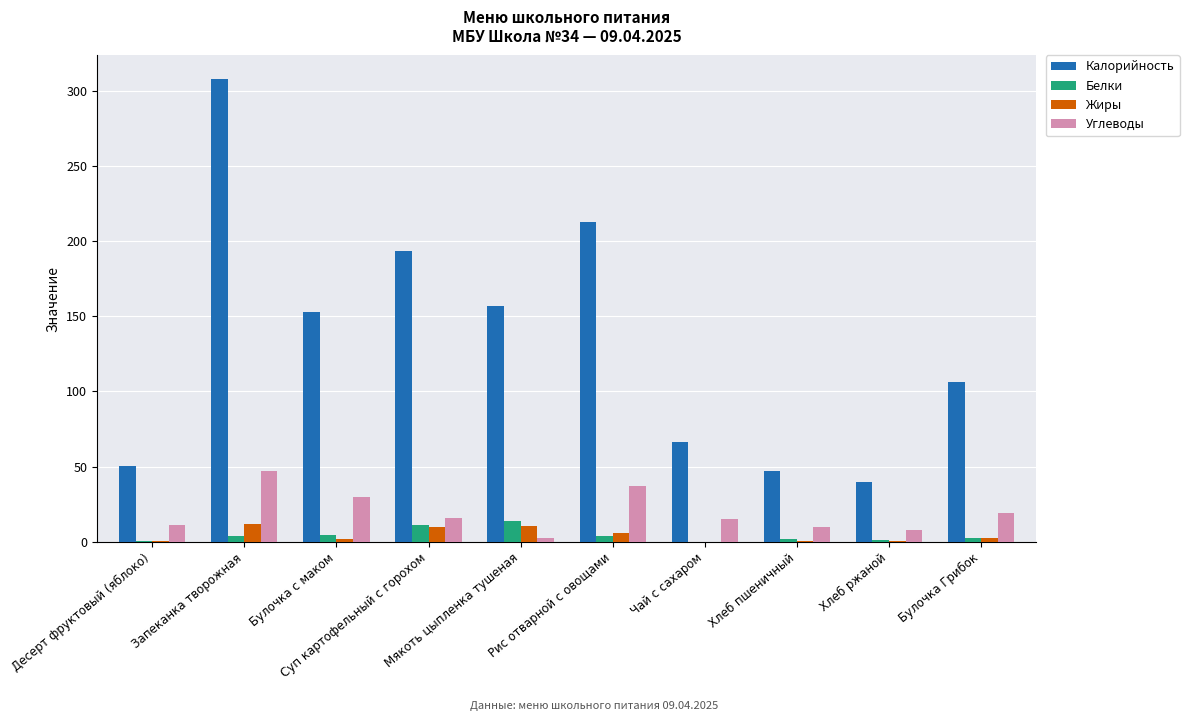

Which series has the widest spread of values?

Калорийность